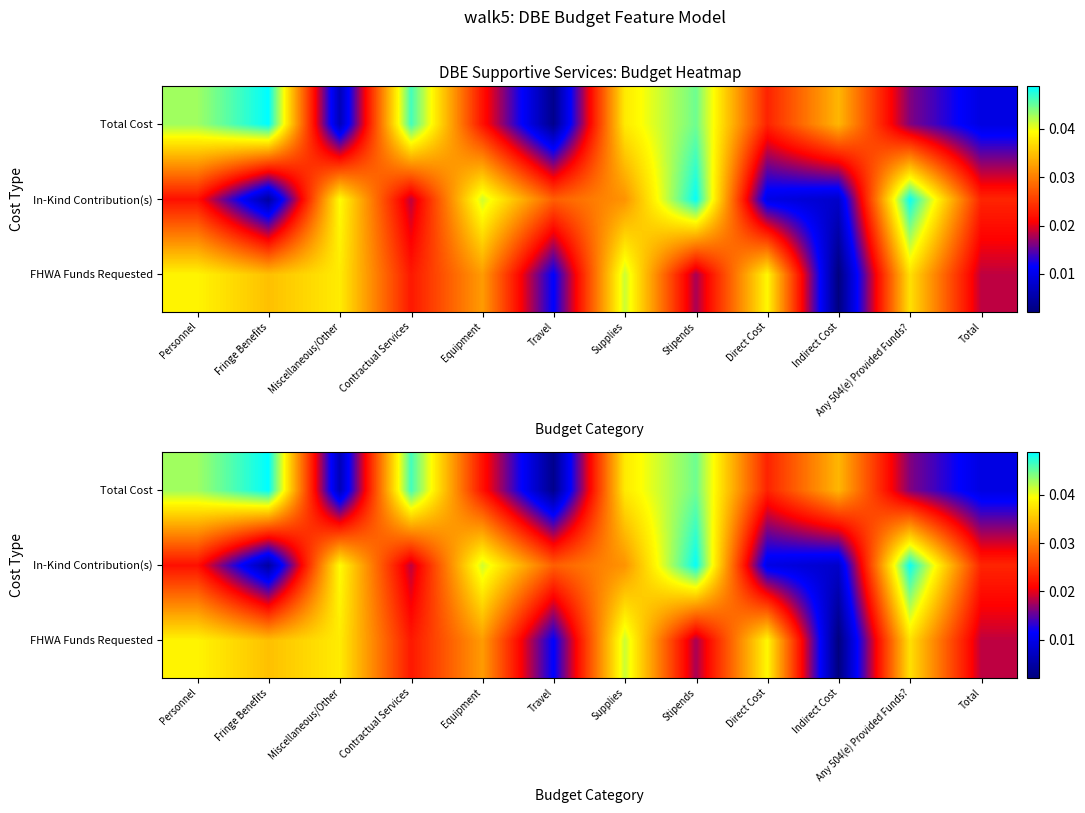

Rank the series by their average value, from lowest to highest.

In-Kind Contribution(s), FHWA Funds Requested, Total Cost